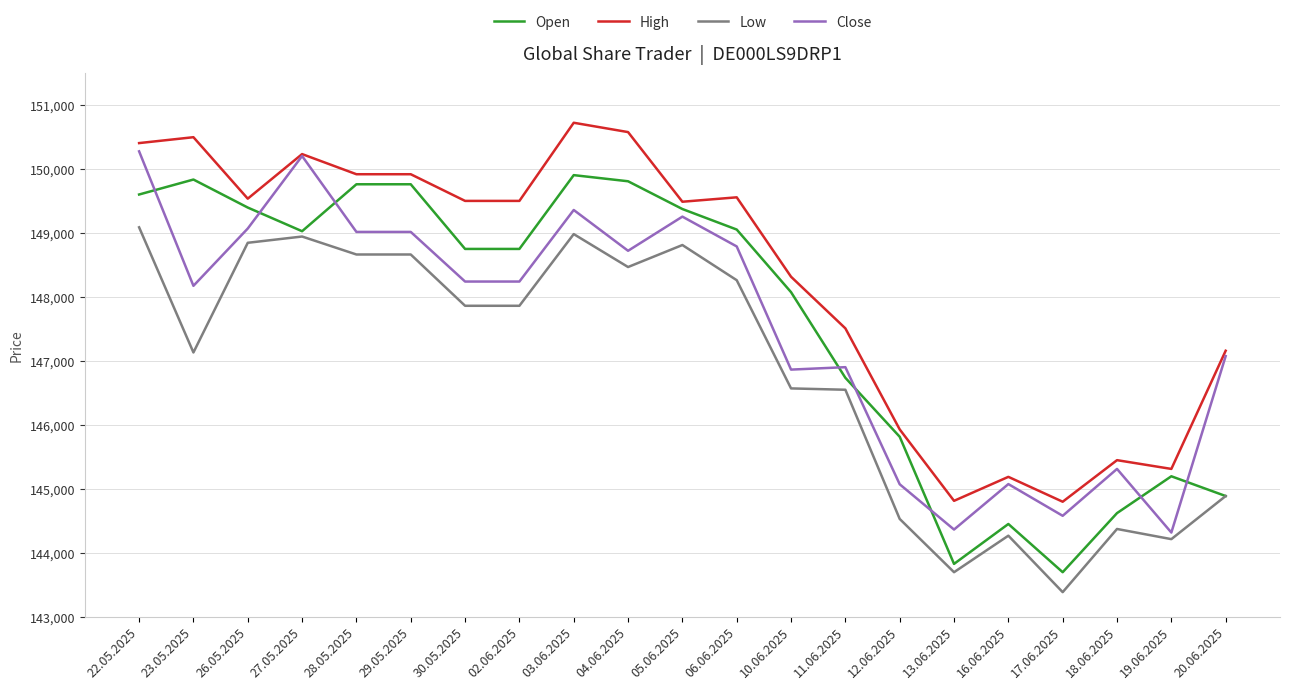

True or false: Low and Close cross at least once.

False